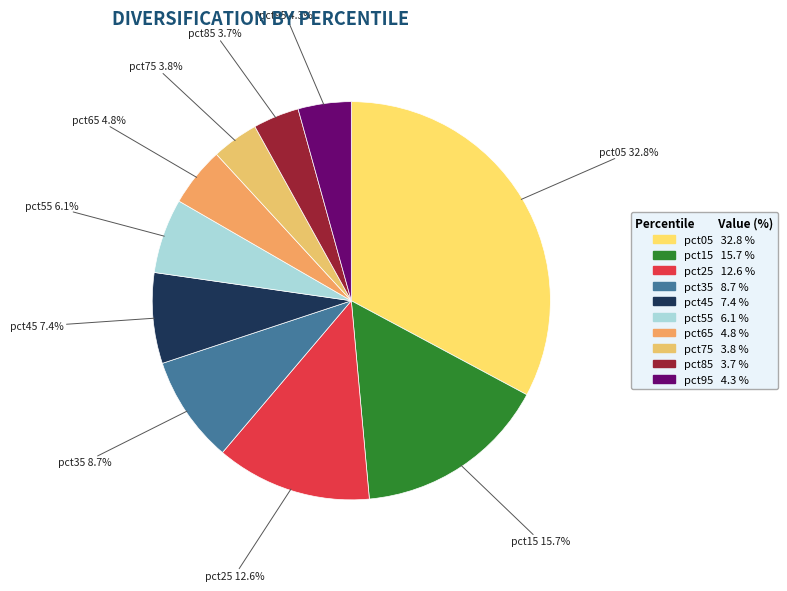

What is the largest slice in the pie chart?

pct05